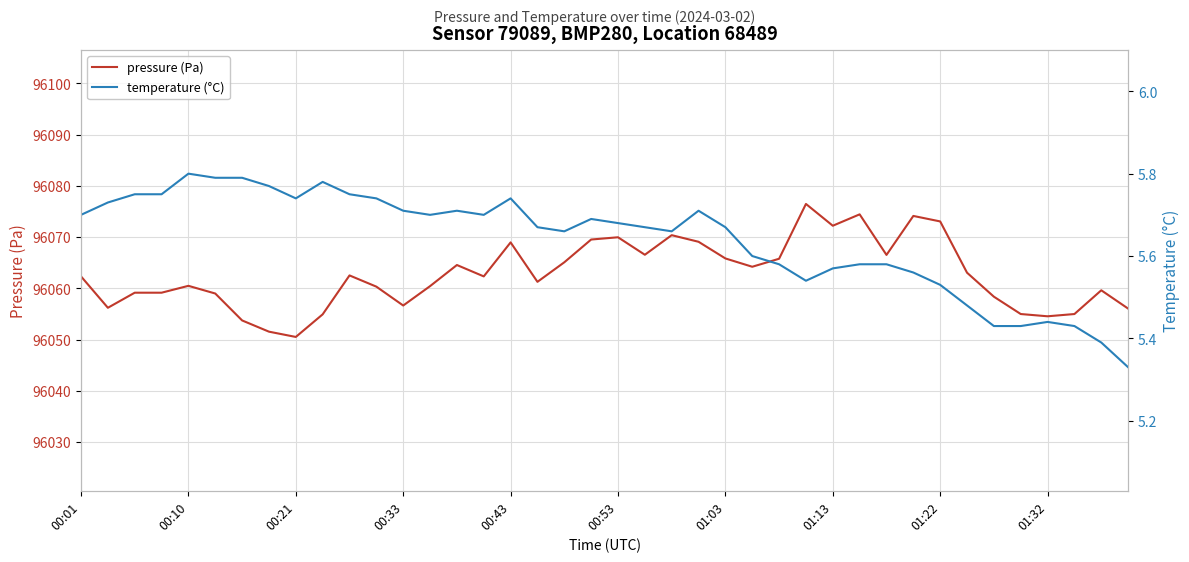

True or false: pressure (Pa) and temperature (°C) intersect in this chart.

False